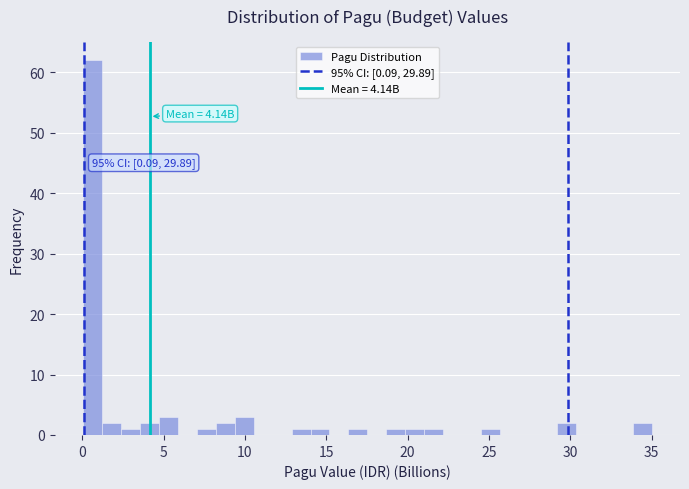

Around what value on the x-axis is the tallest bar? Give the approximate position of its centre, as read against the axis.

0.5